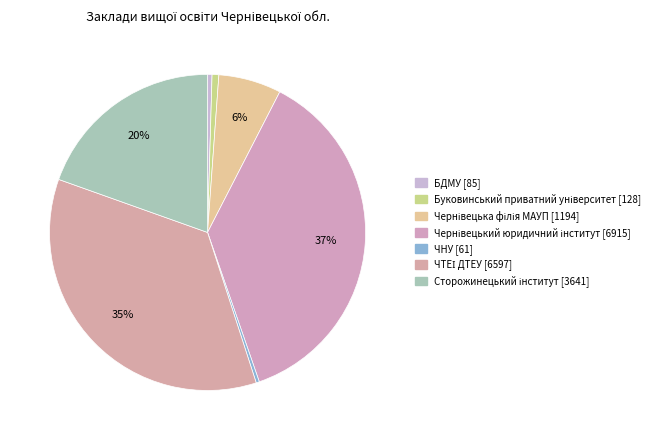

To the nearest percent, what percentage of the pie is Чернівецька філія МАУП?

6%